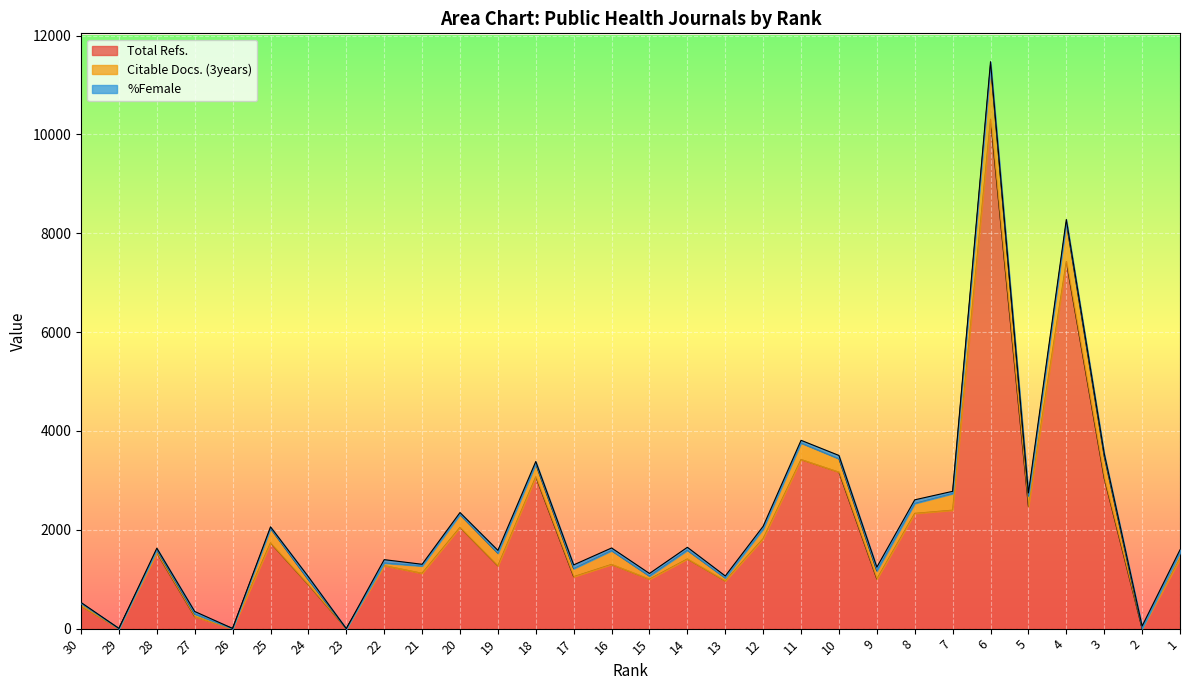

The Total Refs. series shows 468.1 at 19. True or false?

False